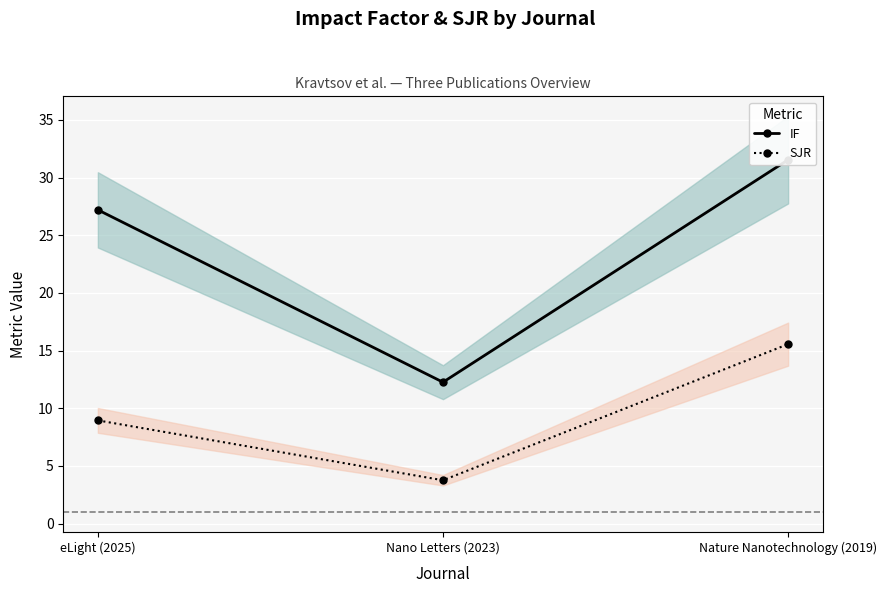

Rank the series at eLight (2025) from lowest to highest value.

SJR, IF